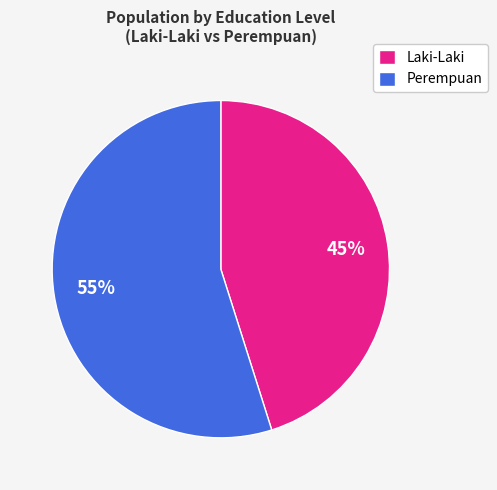

Is it true that Laki-Laki is 45% of the pie?

True